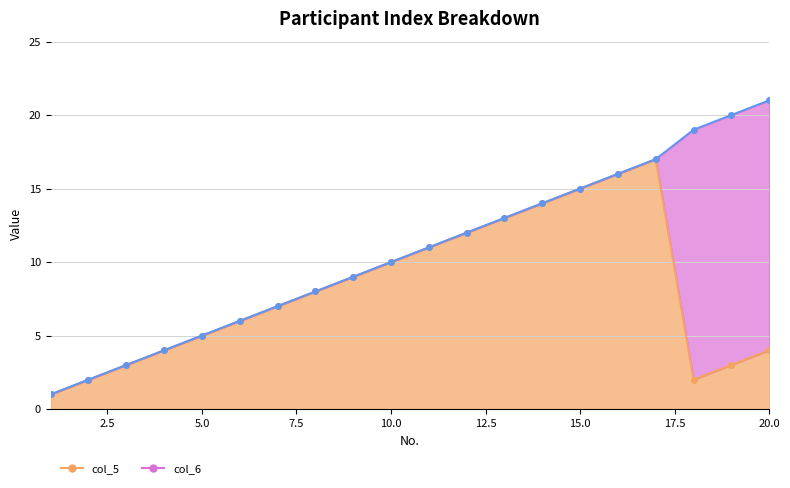

At which category does col_5 reach its first local valley?

18